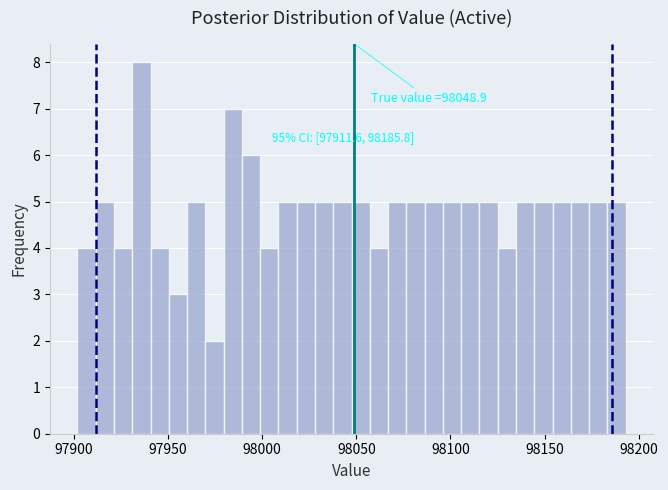

Around what value on the x-axis is the tallest bar? Give the approximate position of its centre, as read against the axis.

97935